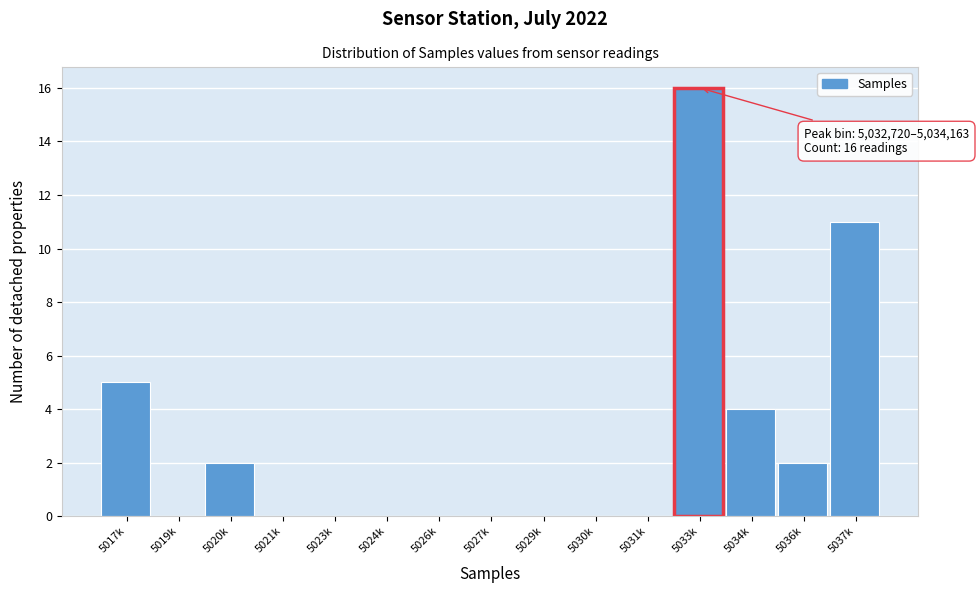

Reading left to right, transcribe all the data shown in this chart.

5017k=5	5019k=0	5020k=2	5021k=0	5023k=0	5024k=0	5026k=0	5027k=0	5029k=0	5030k=0	5031k=0	5033k=16	5034k=4	5036k=2	5037k=11